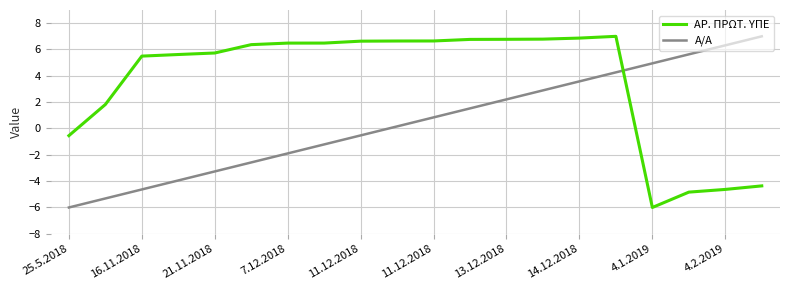

What is the maximum value for ΑΡ. ΠΡΩΤ. ΥΠΕ?

7.0